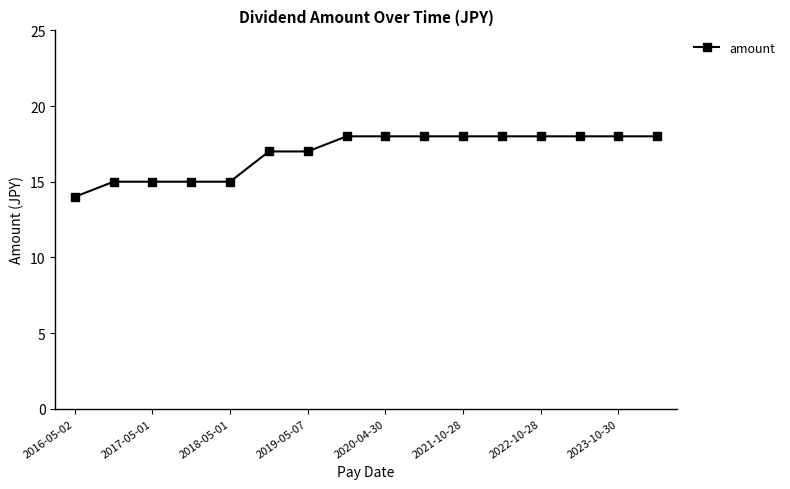

How many lines are shown in the chart?

1